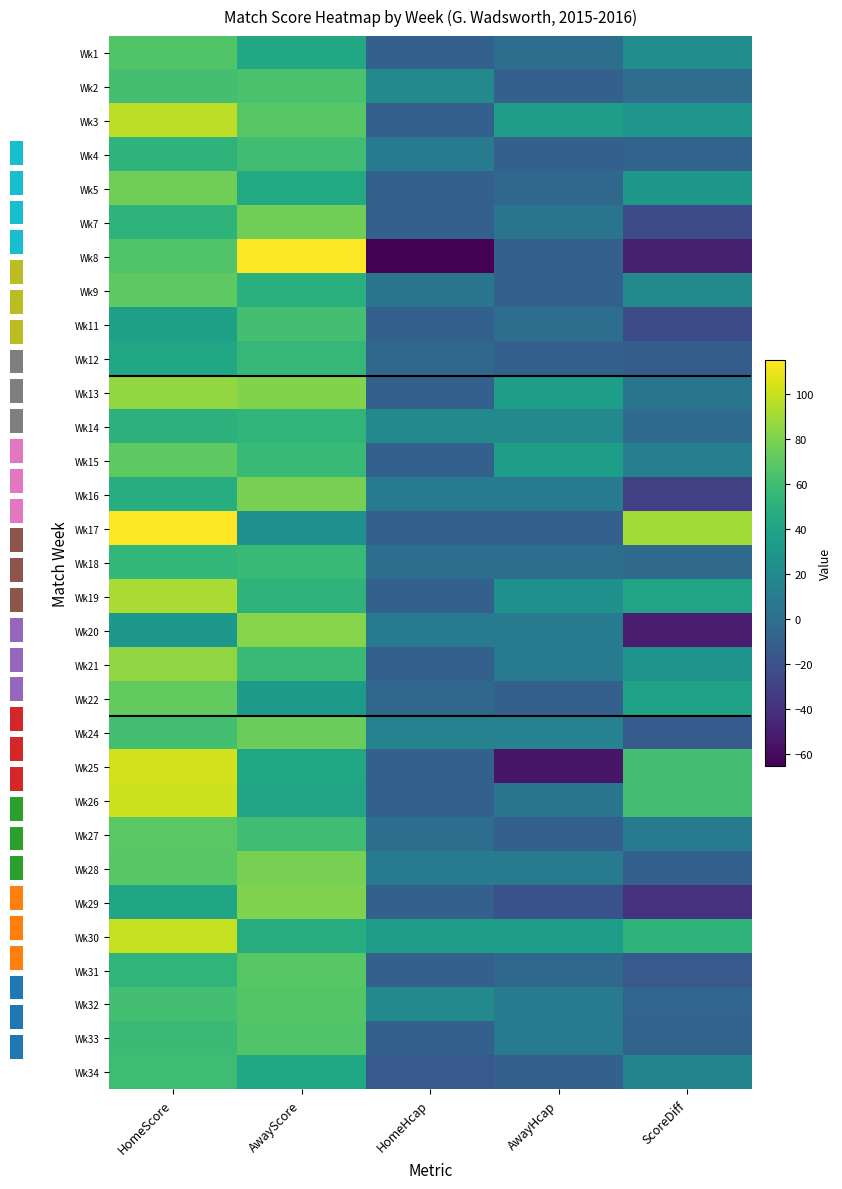

Which category has the lowest value in the Wk5 series?

HomeHcap